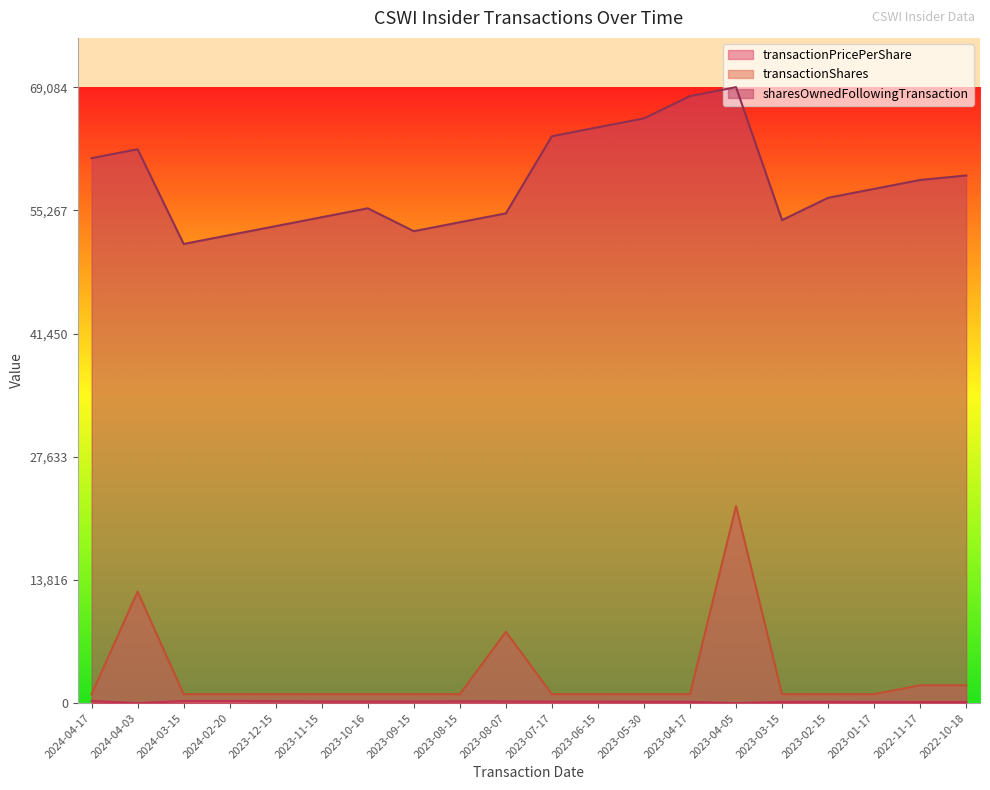

True or false: sharesOwnedFollowingTransaction has a value of 62124.0 at 2024-04-03.

True